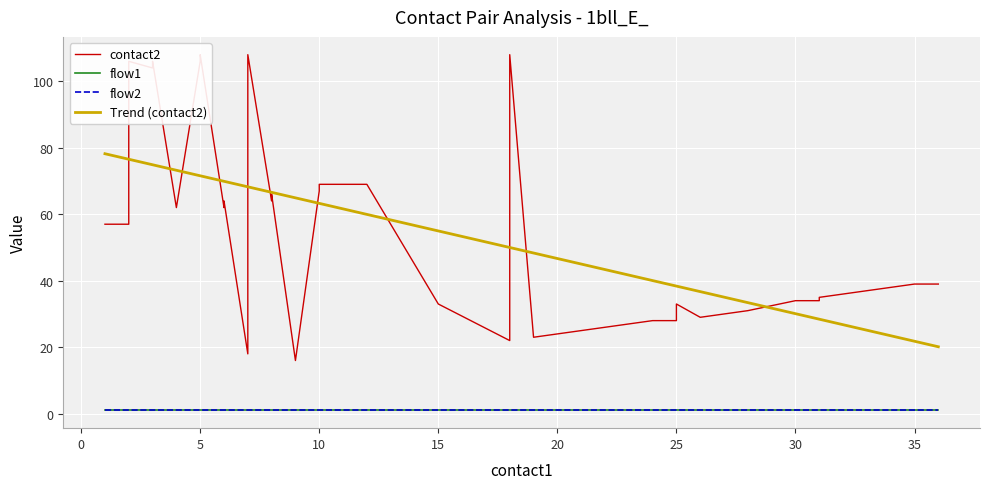

What is the minimum value shown in the chart?

1